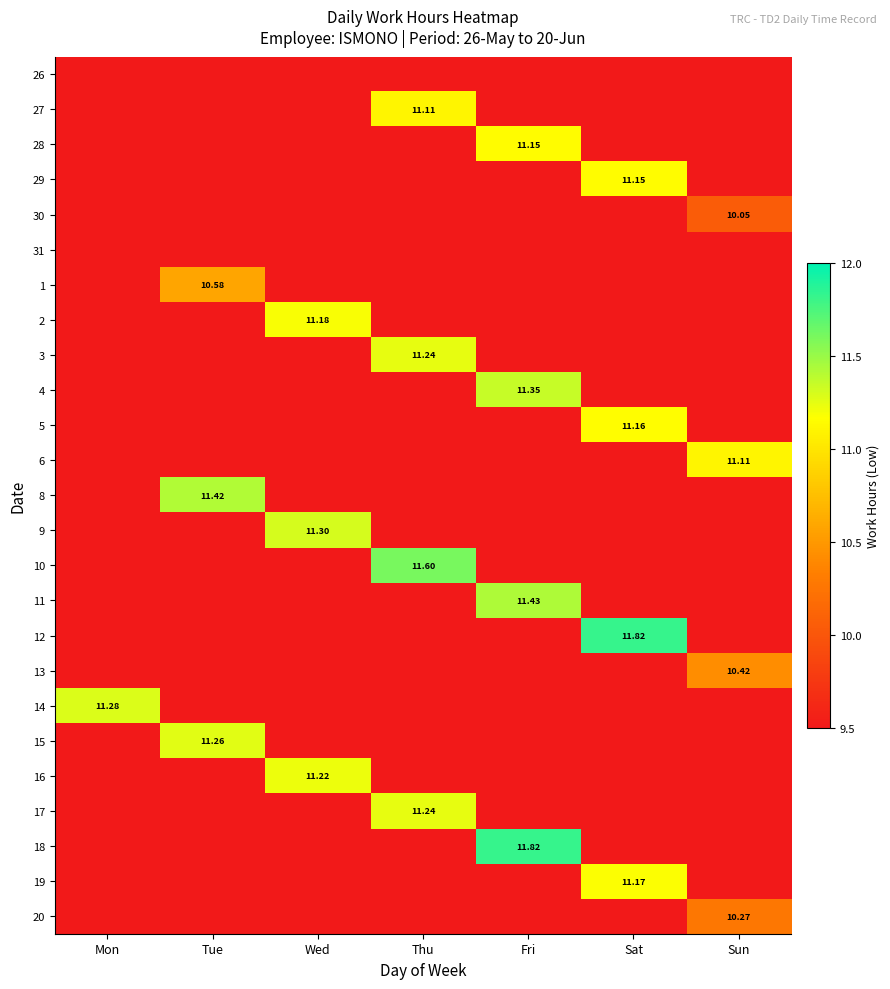

What is the greatest value displayed?

11.8